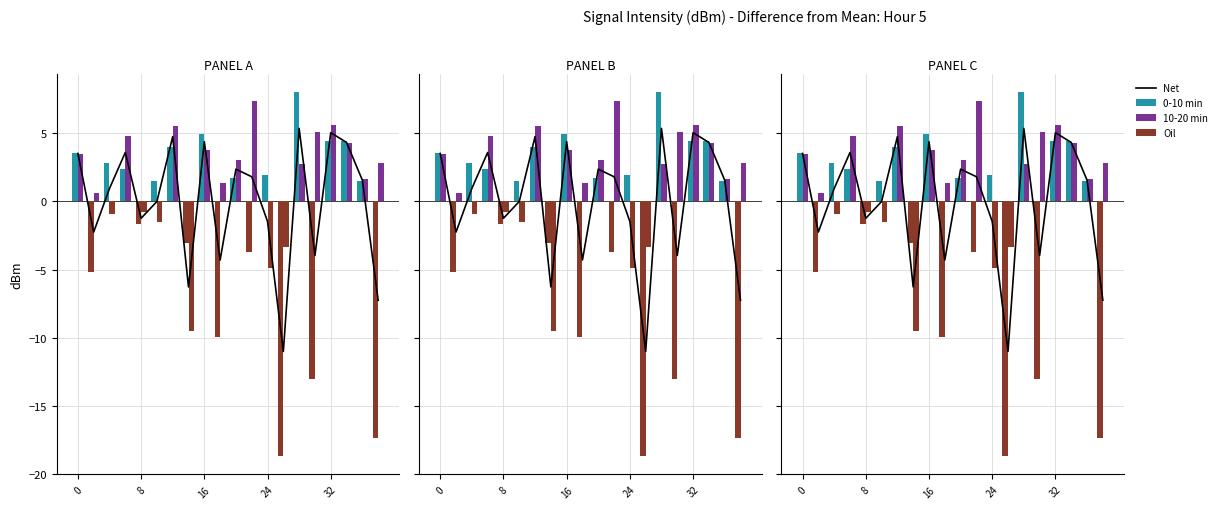

What is the lowest value of the Oil series?

-18.7